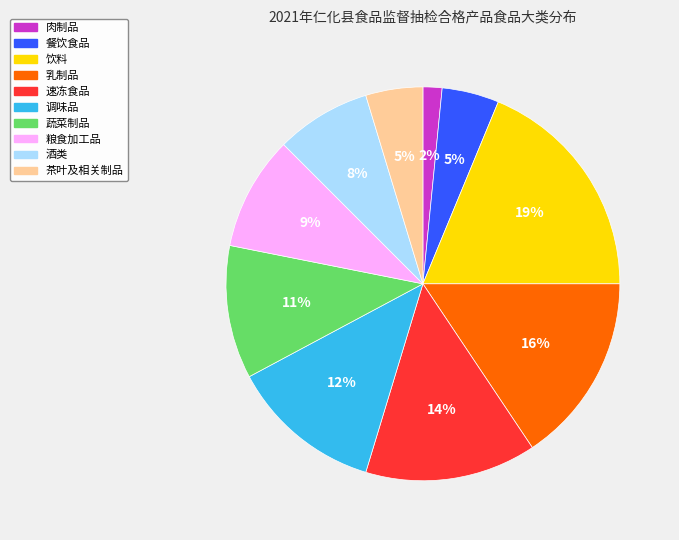

Combined, do 酒类 and 肉制品 account for over 50%?

No